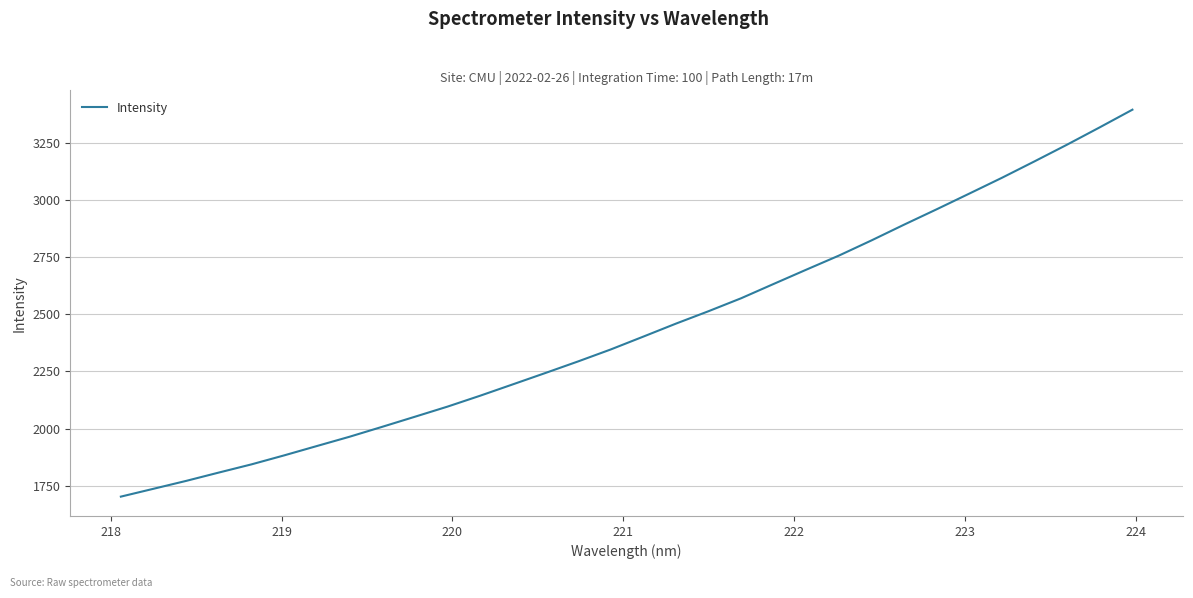

Does the chart display data point markers on the line(s)?

No